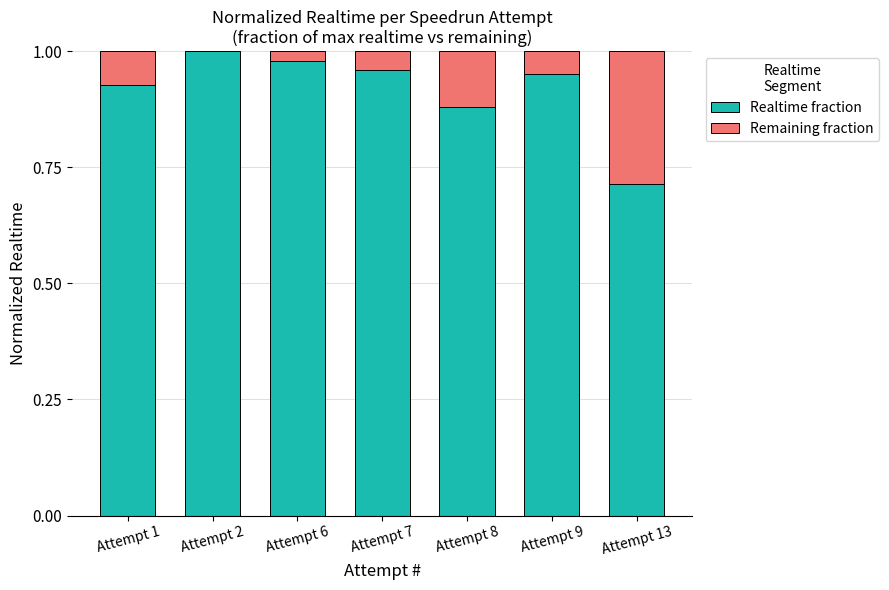

True or false: Realtime fraction has a value of 0.6 at Attempt 9.

False